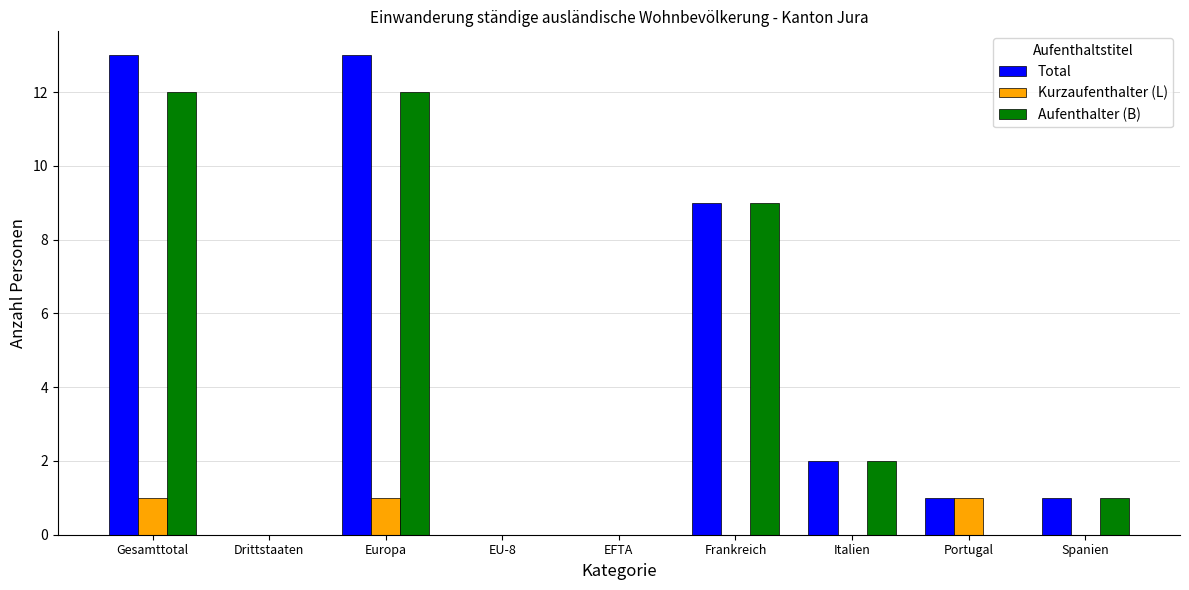

How many distinct data groups are displayed?

3